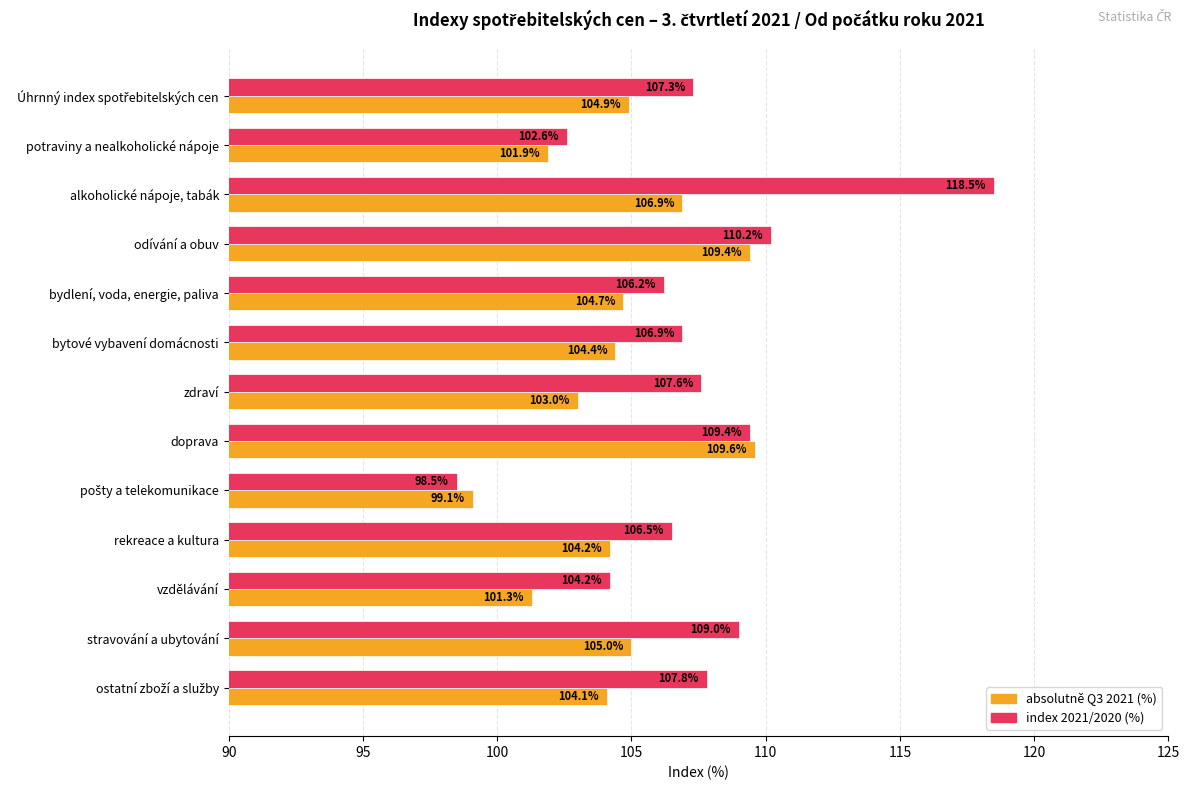

What is the greatest value displayed?

118.5